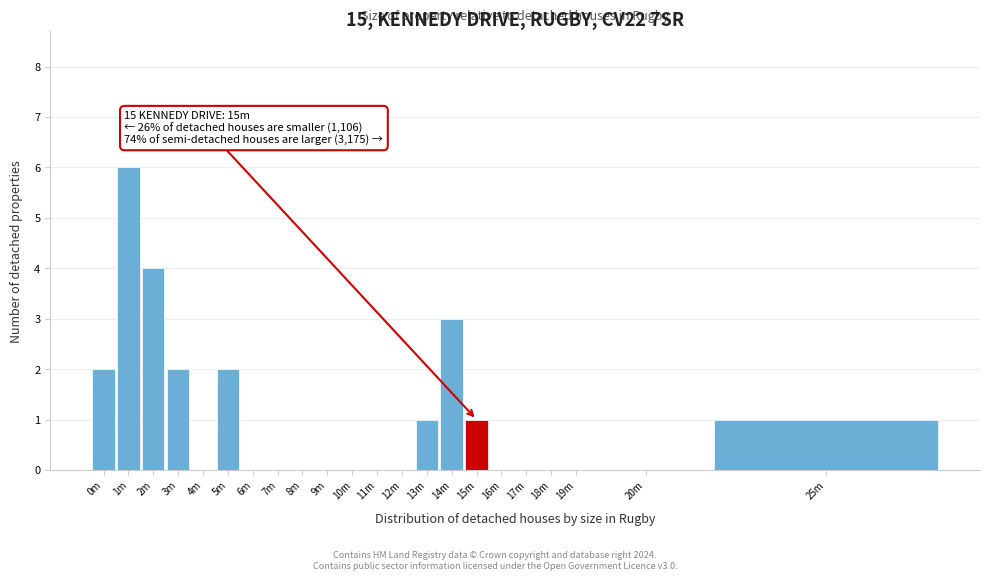

Reading right to left, what are all the values shown in this chart?

25m=1	20m=0	19m=0	18m=0	17m=0	16m=0	15m=1	14m=3	13m=1	12m=0	11m=0	10m=0	9m=0	8m=0	7m=0	6m=0	5m=2	4m=0	3m=2	2m=4	1m=6	0m=2